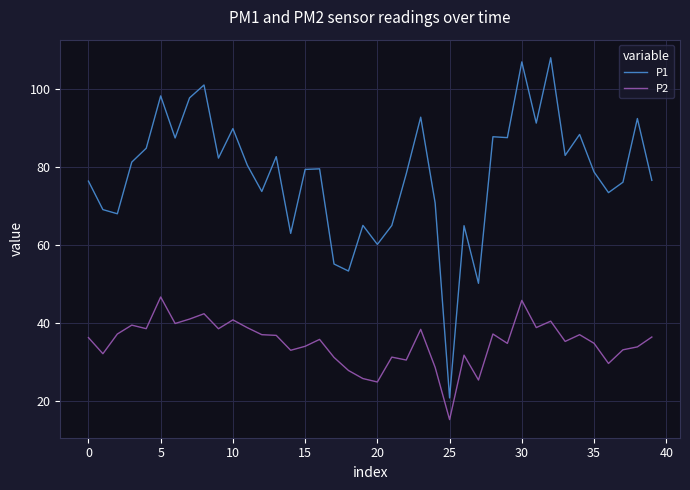

True or false: P2 and P1 intersect in this chart.

False